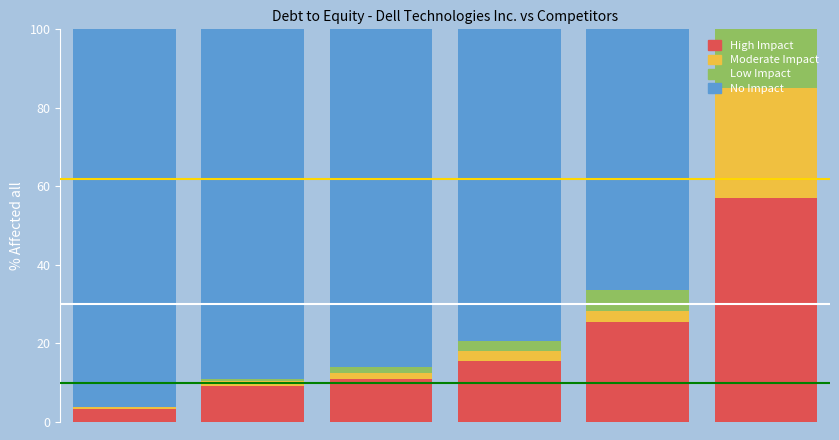

How many categories are shown in the chart?

6